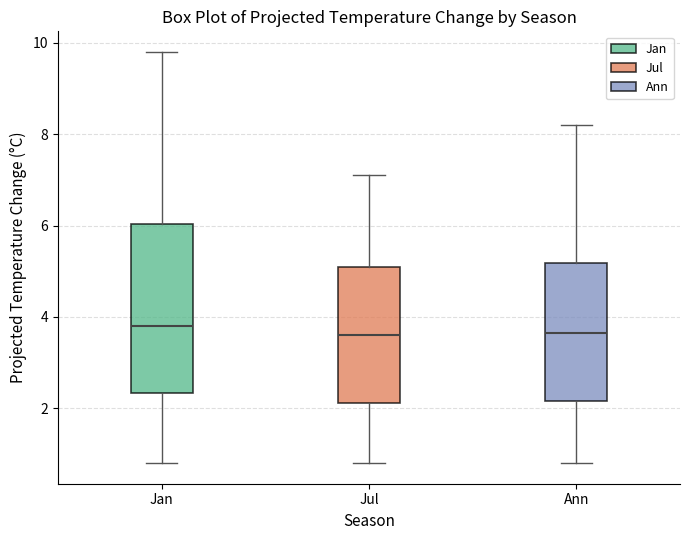

Reading left to right, read every box against the y-axis: the position of its median line, the range the box covers, and the ends of its whiskers. The values are not printed on the chart, so give them approximately, as read against the axis.

Jan: median 3.8, box 2.4 to 6.0, whiskers 0.8 to 9.8
Jul: median 3.6, box 2.2 to 5.2, whiskers 0.8 to 7.2
Ann: median 3.6, box 2.2 to 5.2, whiskers 0.8 to 8.2